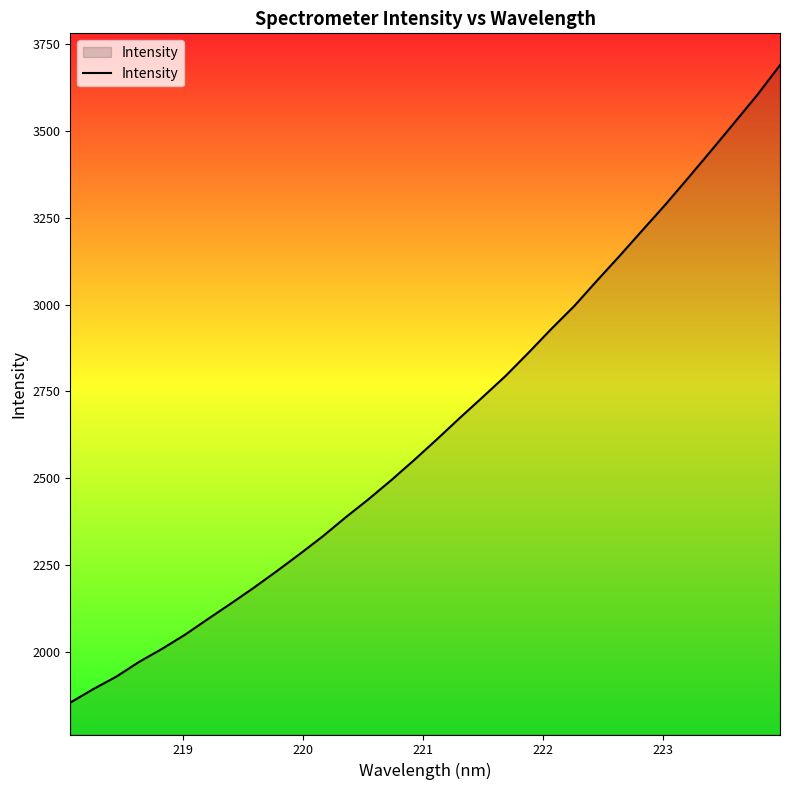

What is the difference between the maximum and minimum values?

1836.8